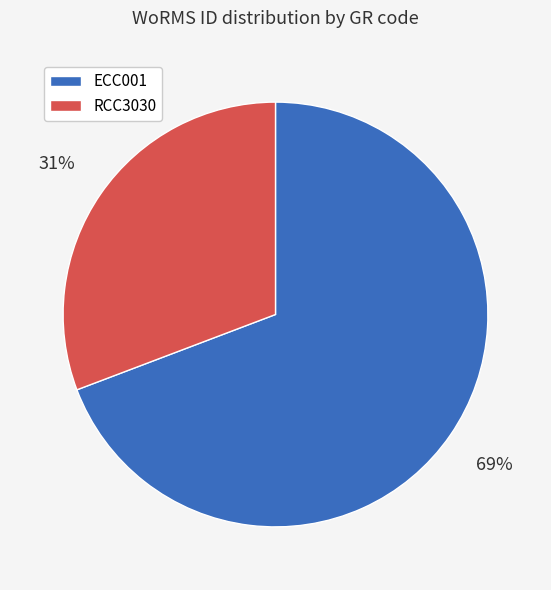

Is there a majority slice in this chart?

Yes